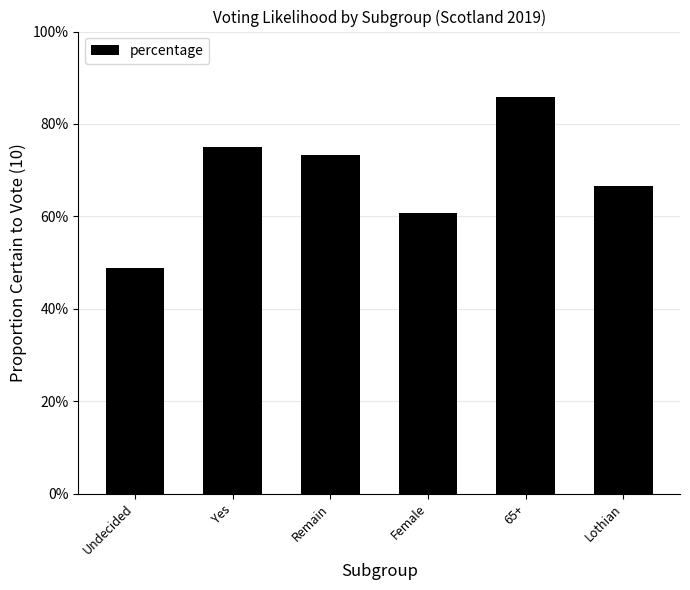

Reading right to left, transcribe all the data shown in this chart.

Lothian=0.7	65+=0.9	Female=0.6	Remain=0.7	Yes=0.8	Undecided=0.5